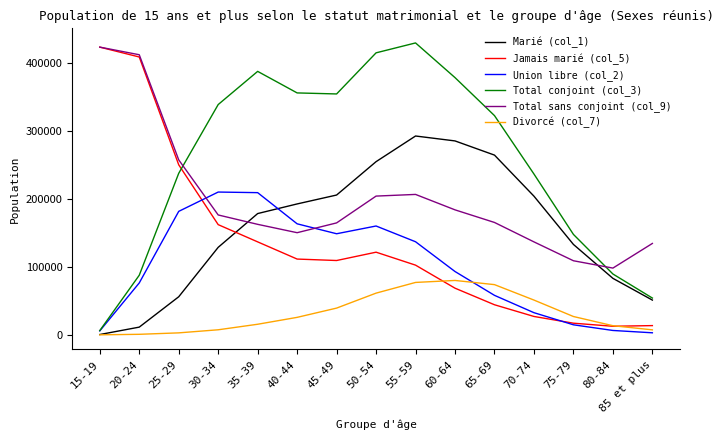

Is the value of Total conjoint (col_3) at 75-79 greater than the value of Union libre (col_2) at 65-69?

Yes